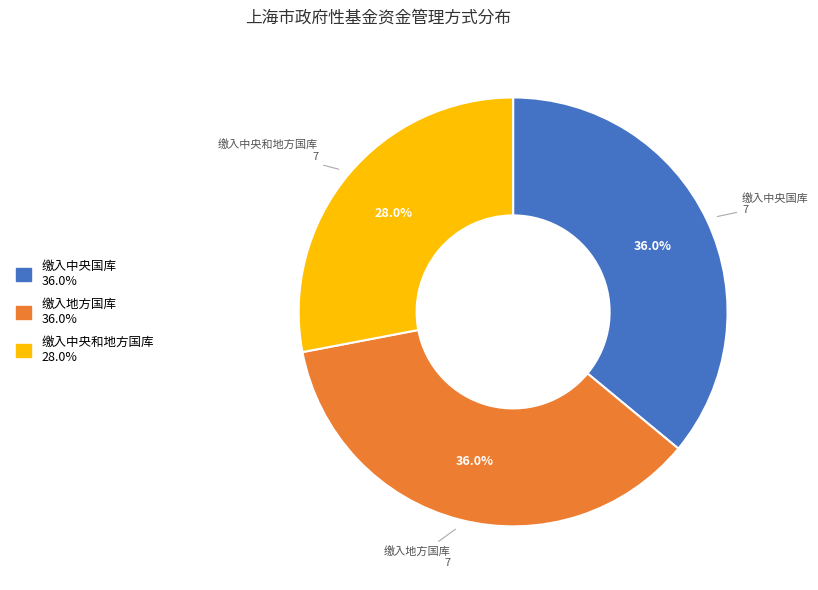

The 缴入中央国库 slice represents 49% of the pie. True or false?

False